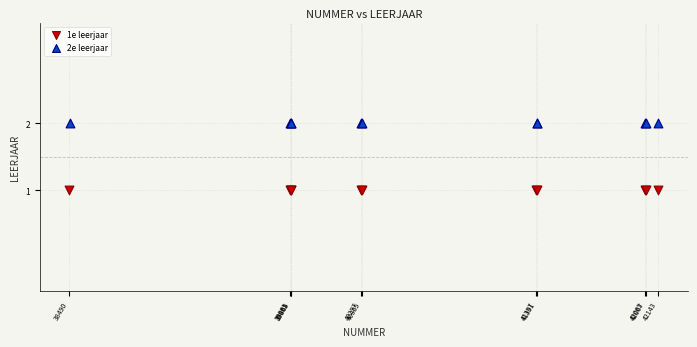

Which series contains the lowest Y value?

1e leerjaar